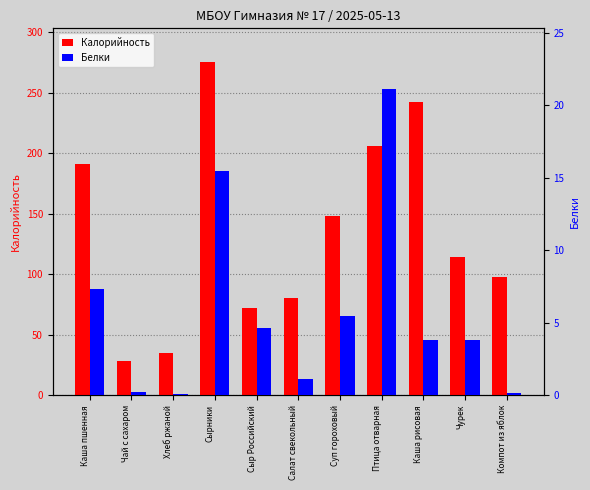

Rank the categories by Белки value from highest to lowest.

Птица отварная, Сырники, Каша пшенная, Суп гороховый, Сыр Российский, Чурек, Каша рисовая, Салат свекольный, Чай с сахаром, Компот из яблок, Хлеб ржаной